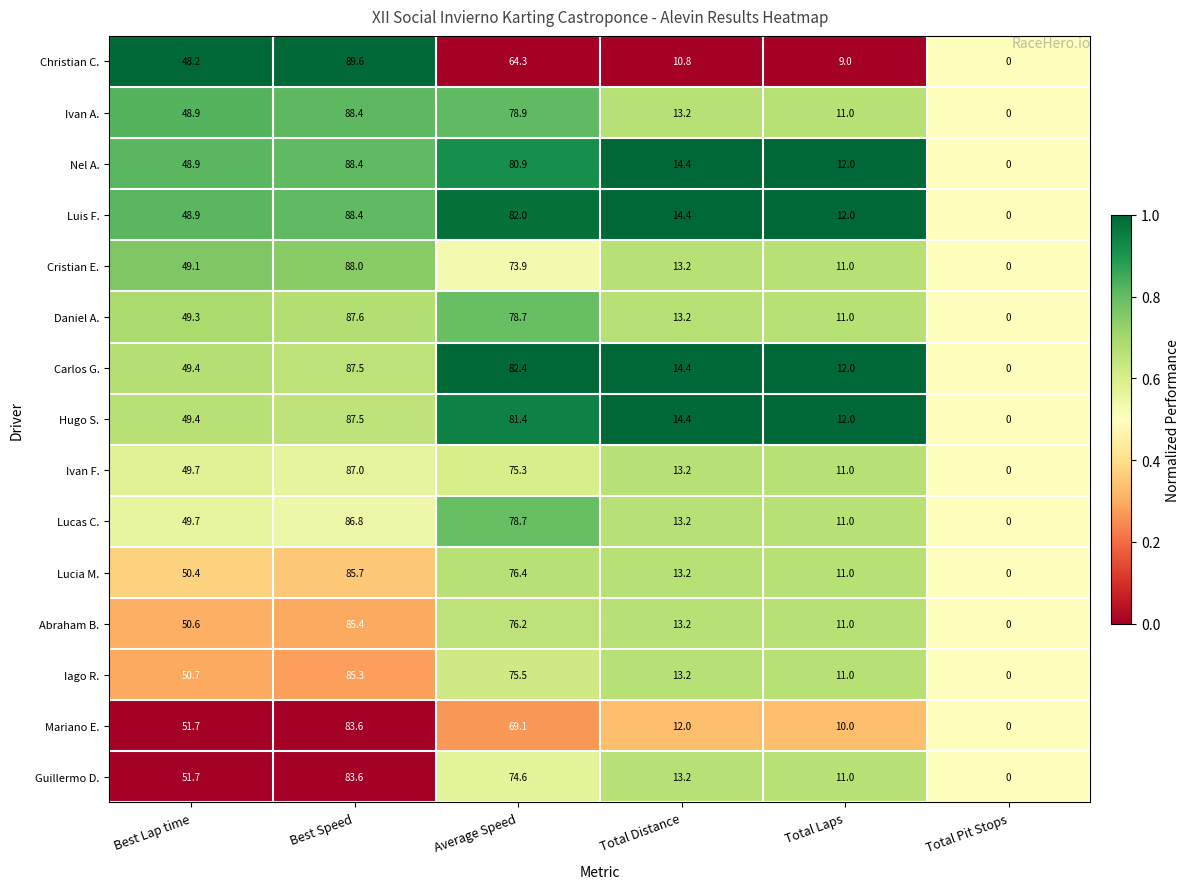

Which label corresponds to the smallest value in the chart?

Total Pit Stops